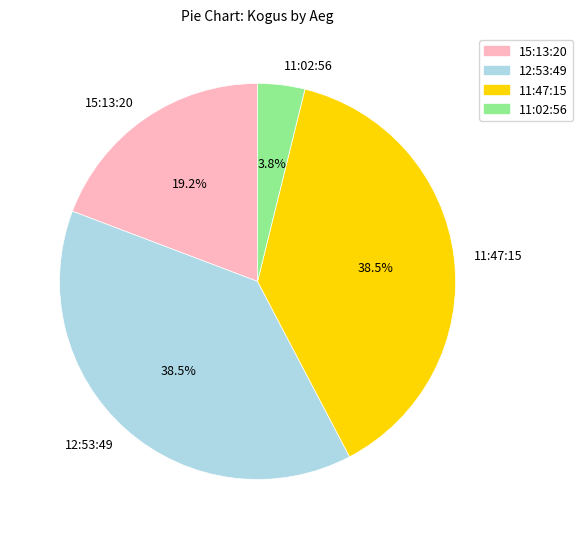

What is the total percentage of 15:13:20 and 12:53:49?

57.7%